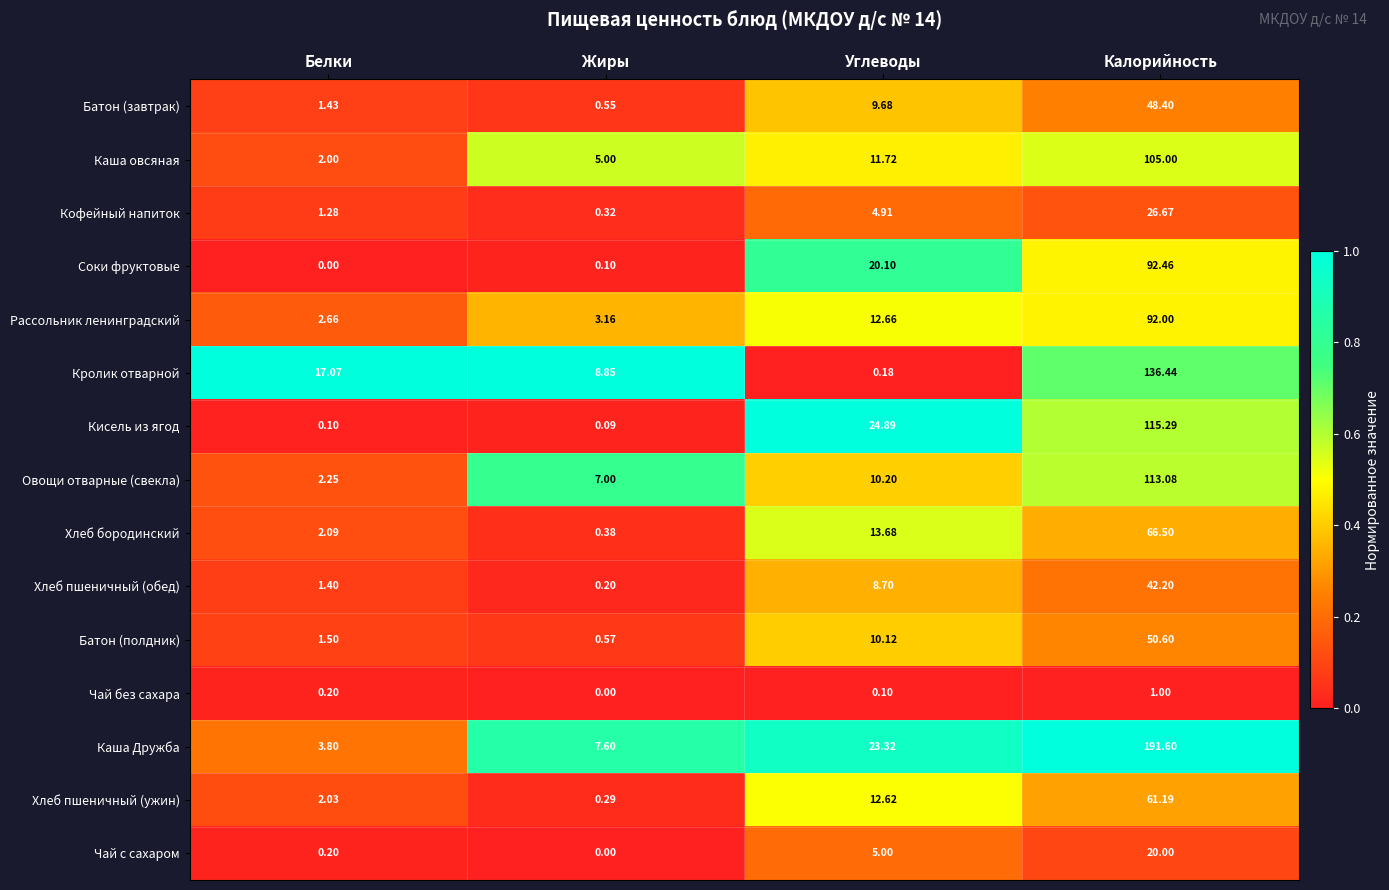

Which series changed the most between Жиры and Калорийность?

Каша Дружба